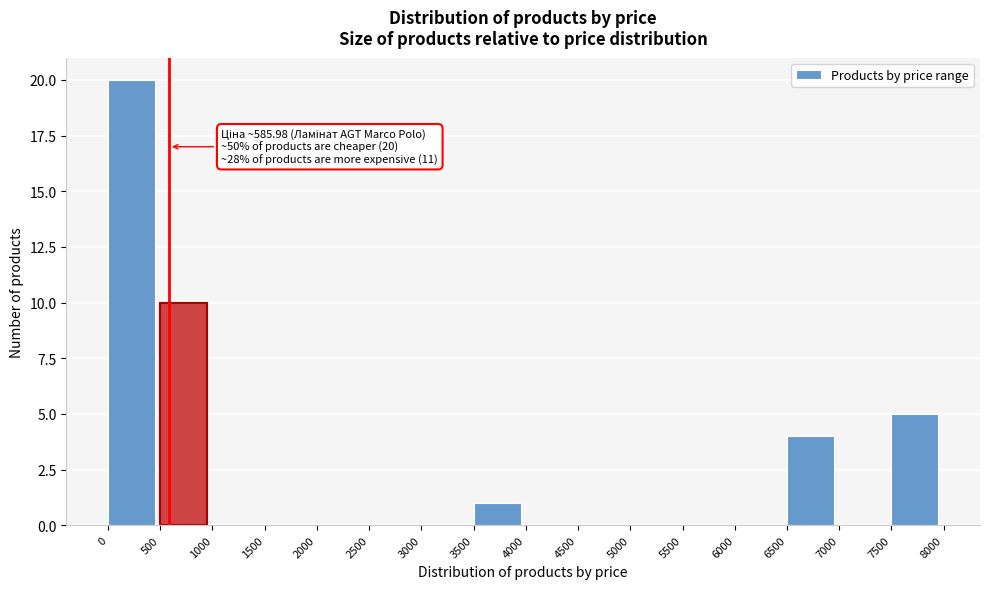

Which range on the x-axis has the tallest bar?

0 to 500